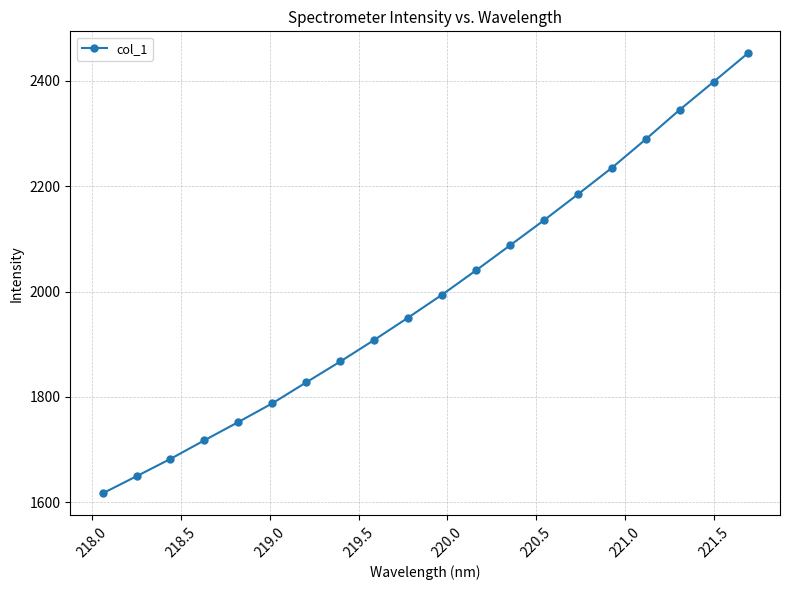

What is the smallest value displayed?

1617.2